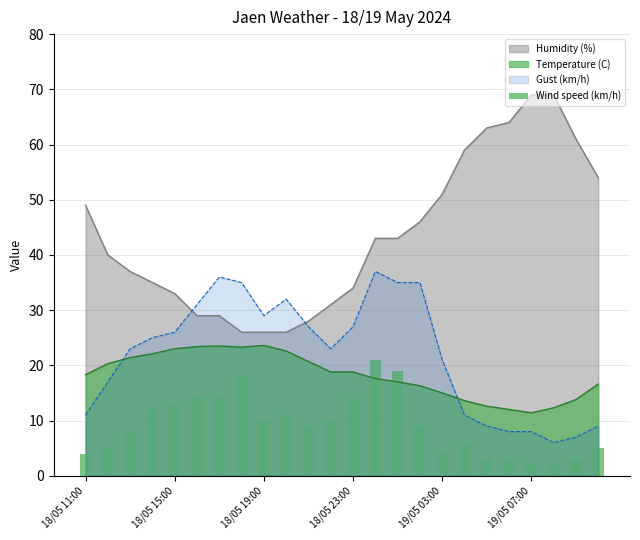

What is the maximum value for Temperature (C)?

23.6